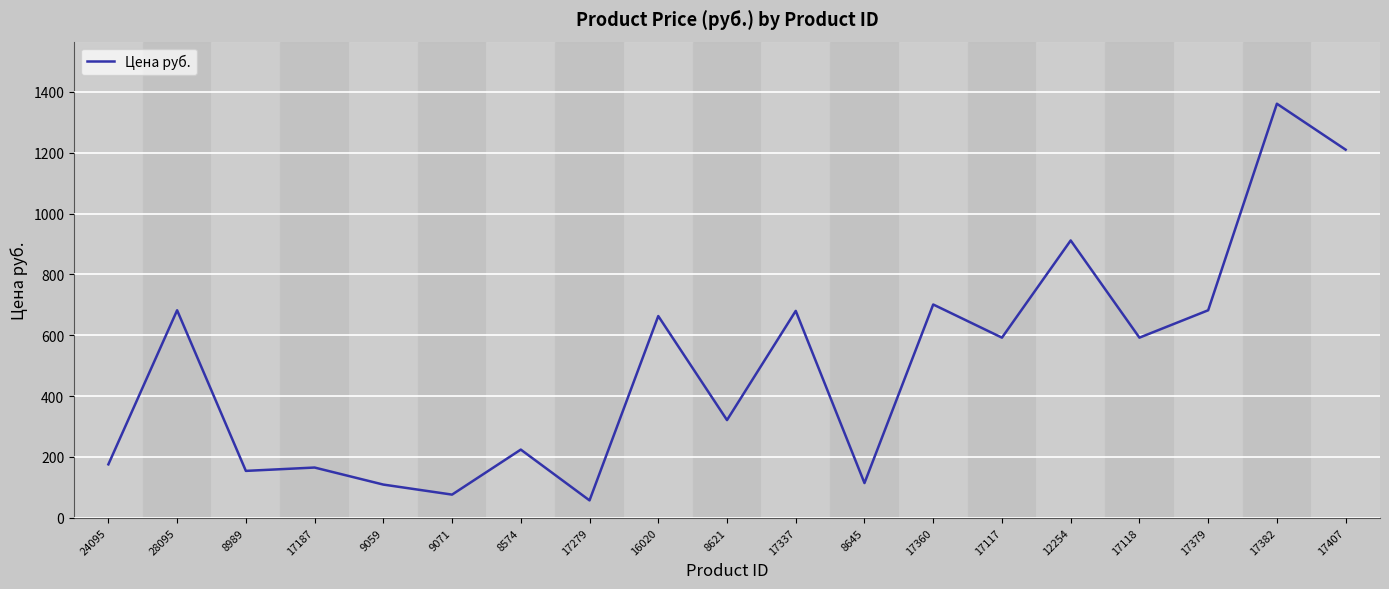

Does the chart have visible grid lines?

Yes